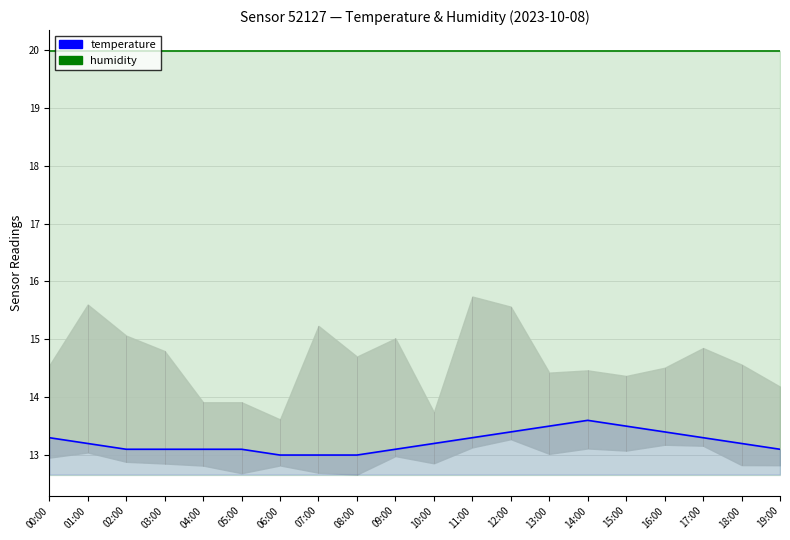

Count the number of data series in this chart.

2